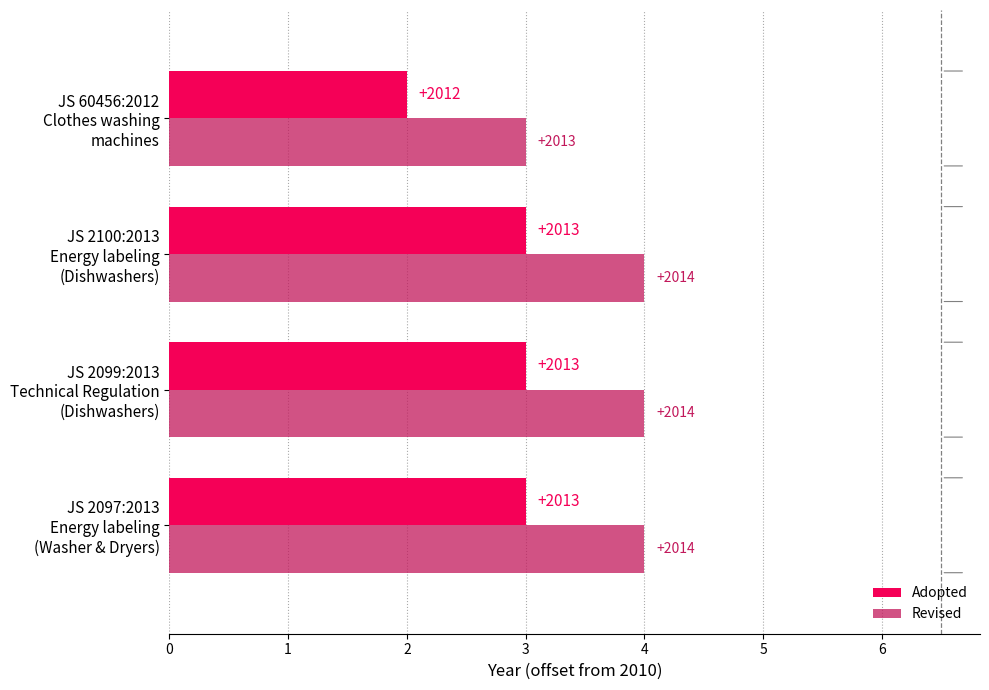

What are all the series names shown in the legend?

Adopted, Revised